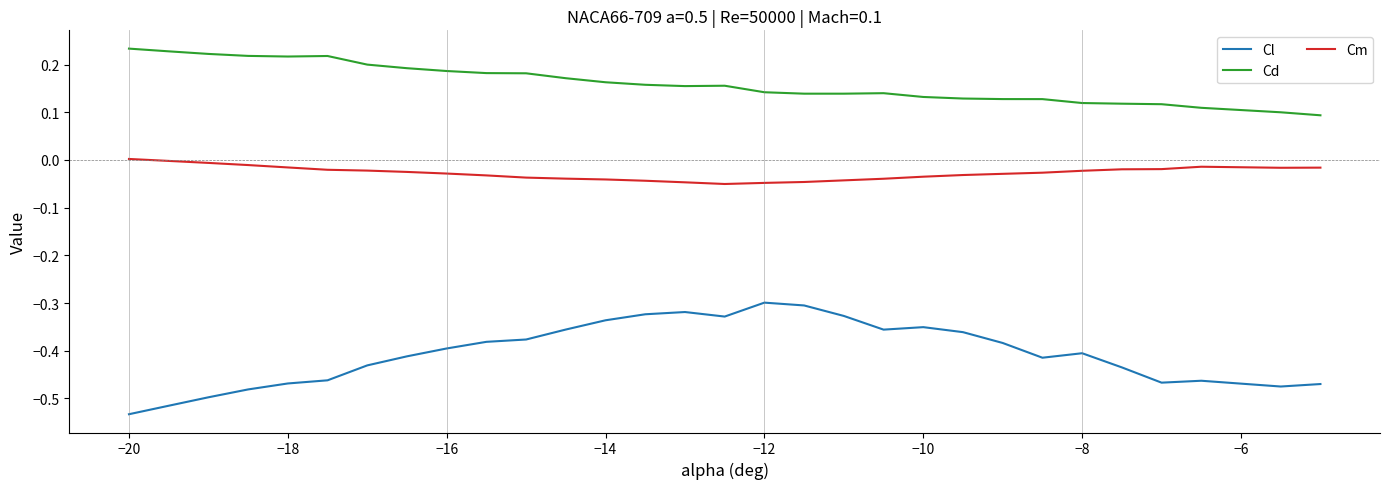

Rank the series by their maximum value, from lowest to highest.

Cl, Cm, Cd